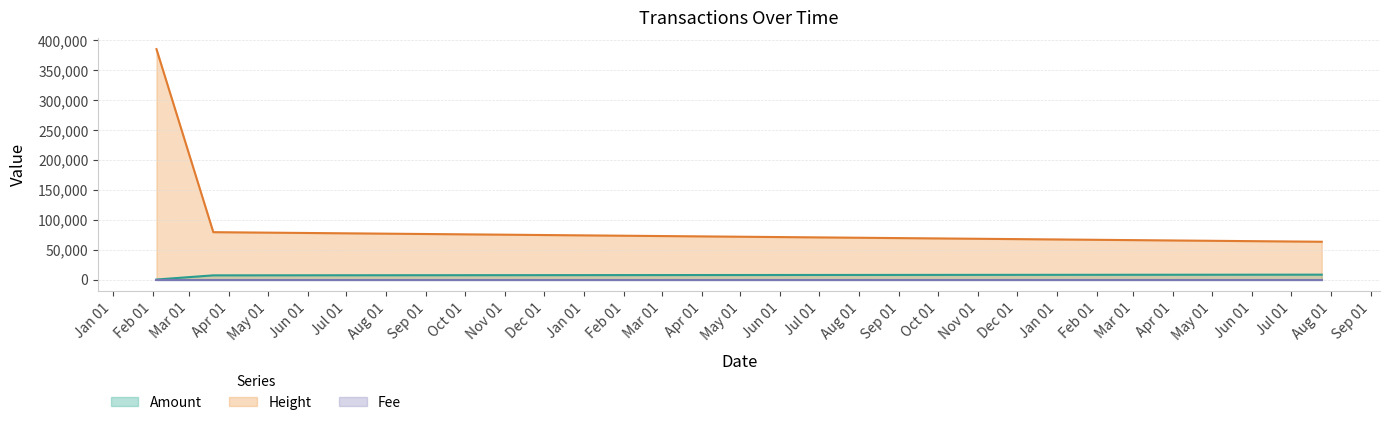

What is the value of the Height point at the 1st from the left?

385319